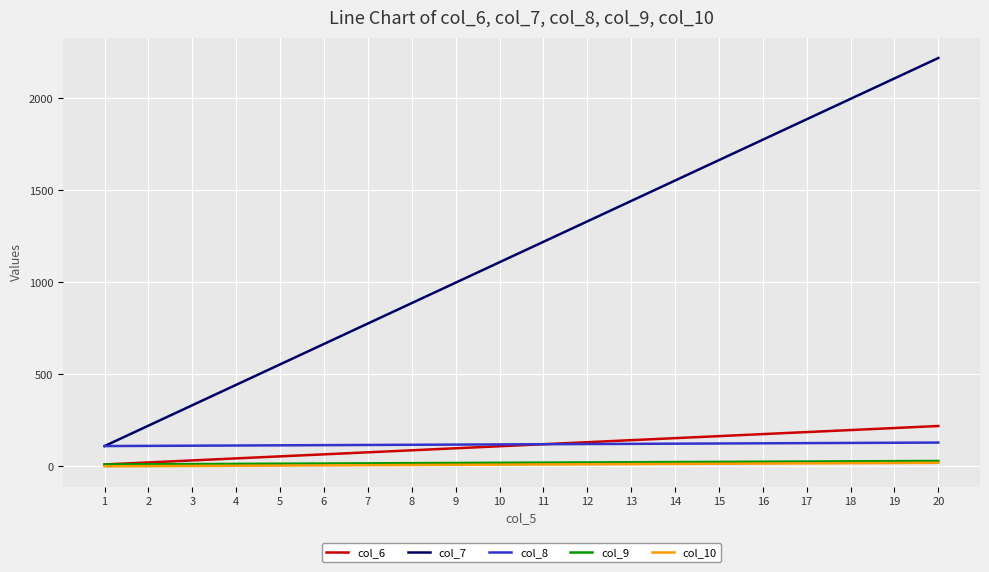

Which series has the largest total across all categories?

col_7